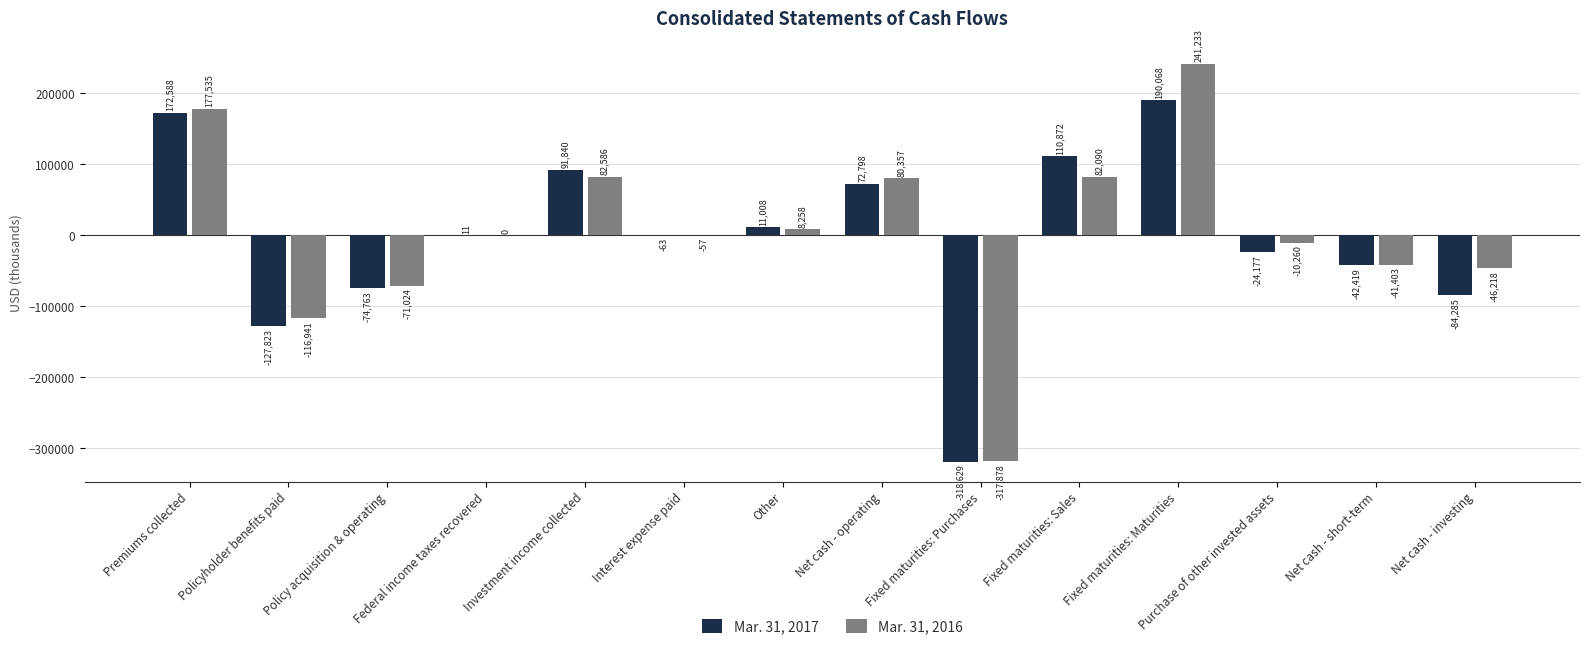

Which series has the widest spread of values?

Mar. 31, 2016